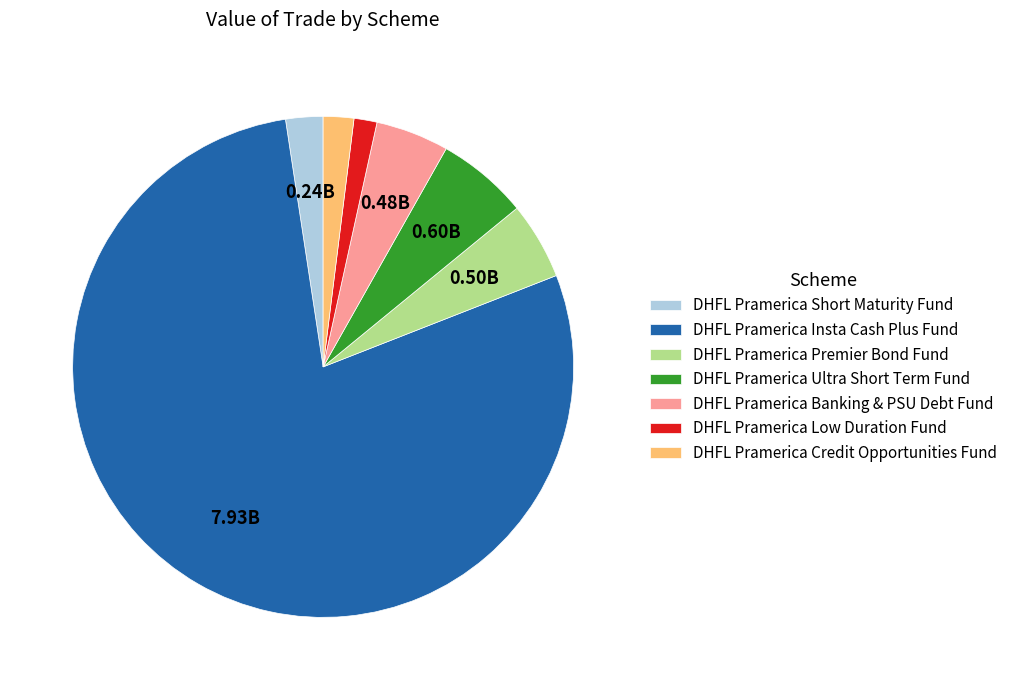

True or false: DHFL Pramerica Ultra Short Term Fund accounts for 6% of the total.

True